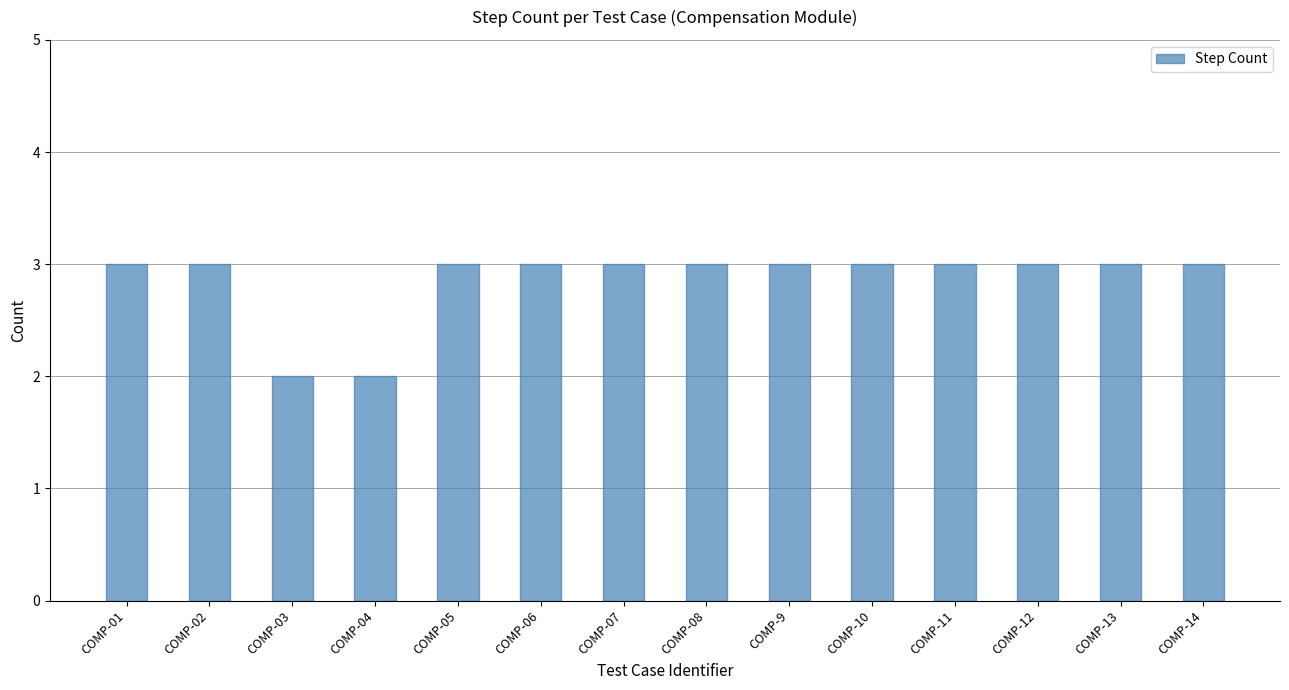

The value at COMP-03 is 1. True or false?

False